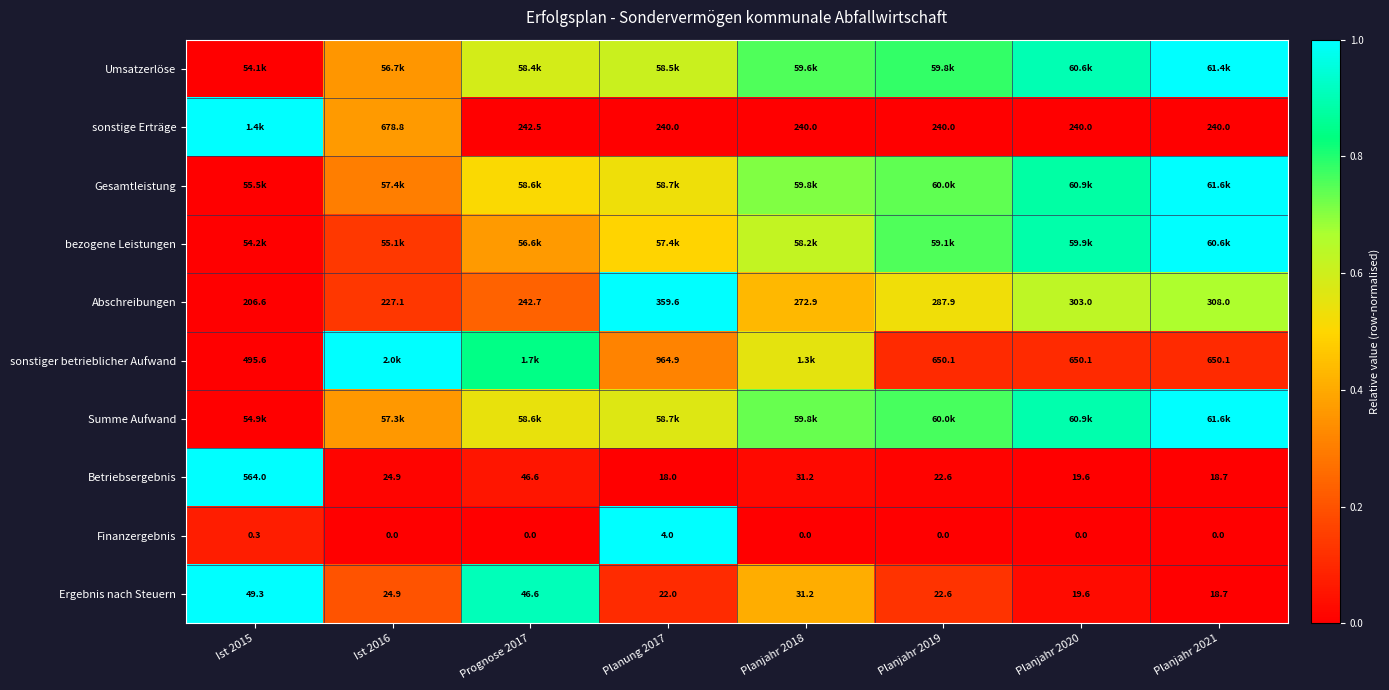

Is the value of Betriebsergebnis at Planjahr 2019 greater than the value of Finanzergebnis at Planjahr 2019?

Yes